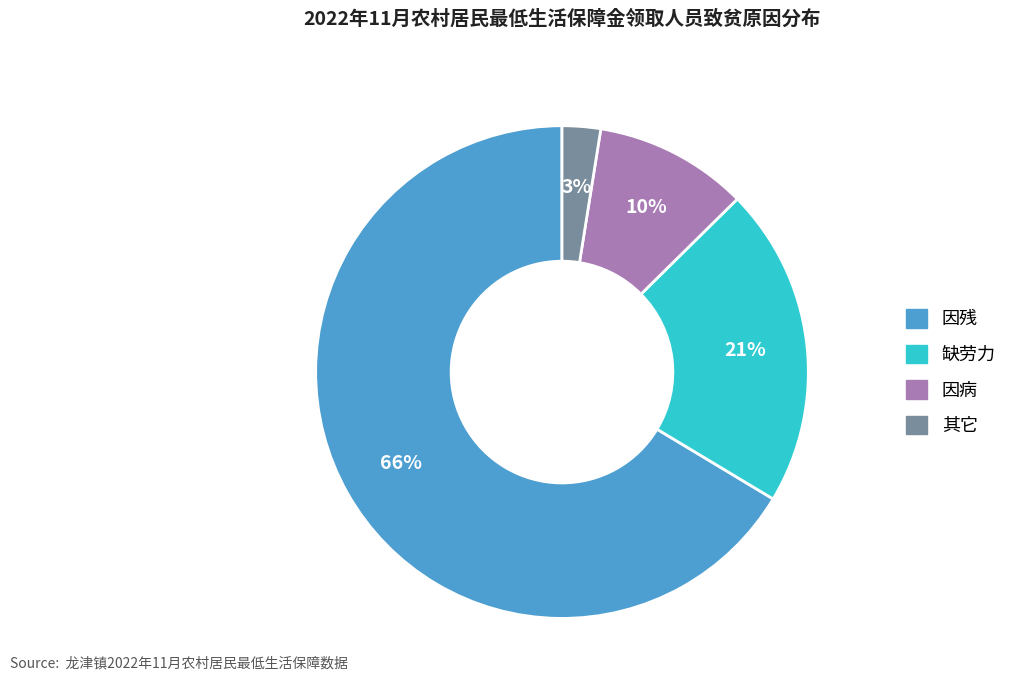

To the nearest percent, what percentage of the pie is 其它?

3%